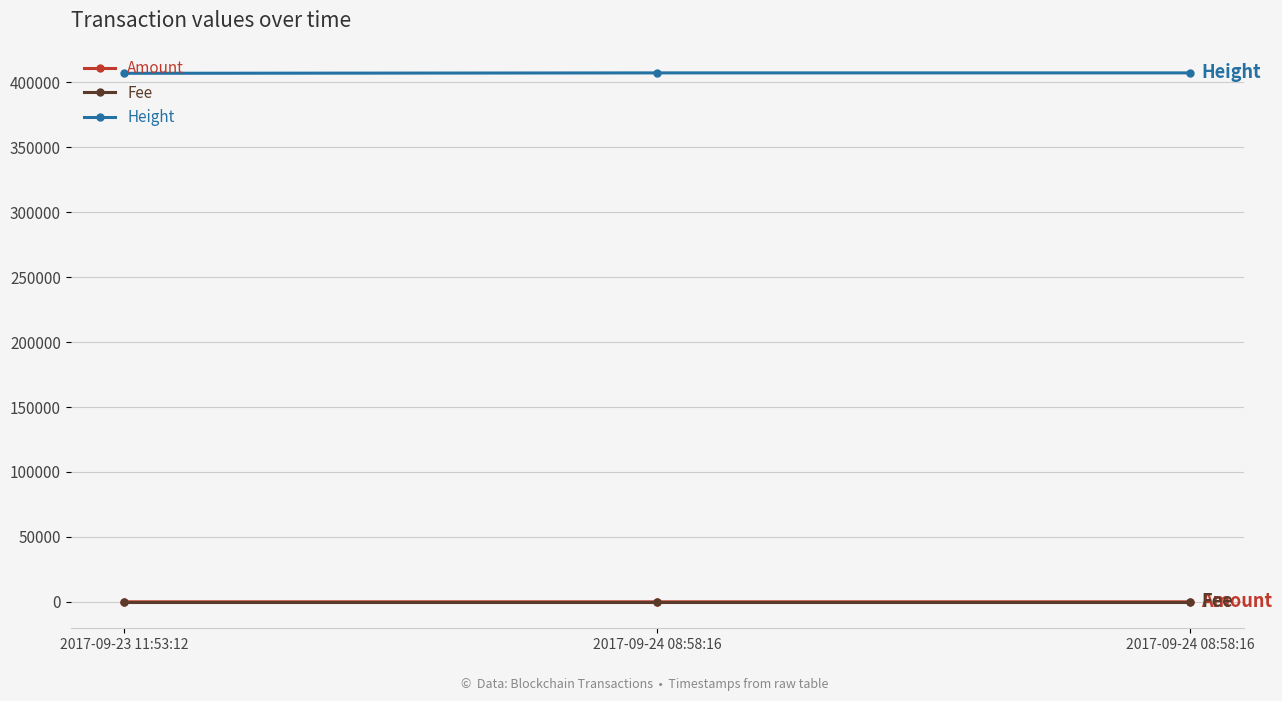

Reading left to right, what are all the values shown in this chart?

Amount: 1	0	1
Fee: 1	1	1
Height: 406925	407239	407239